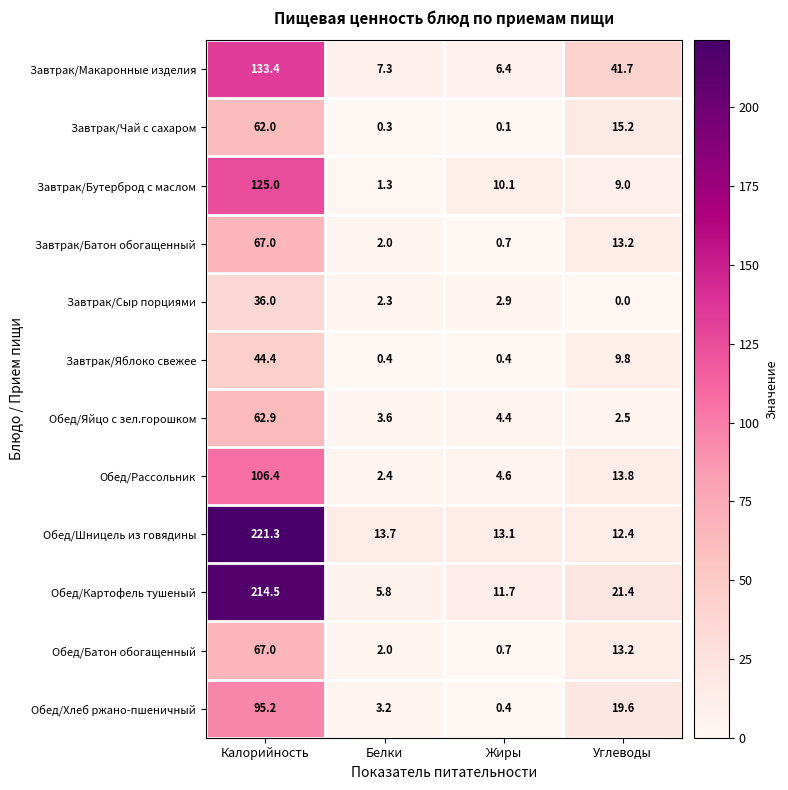

Between Калорийность and Белки, which series saw the biggest shift?

Обед/Картофель тушеный